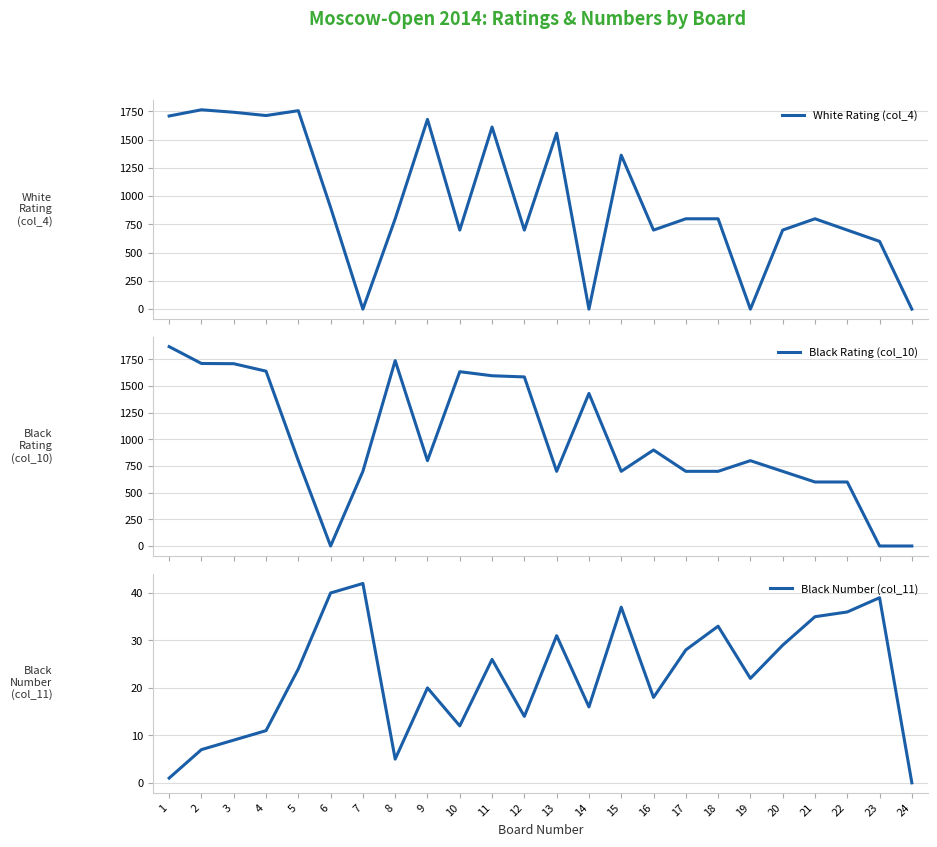

What is the difference between the second highest and minimum values in the Black Number (col_11) series?

40